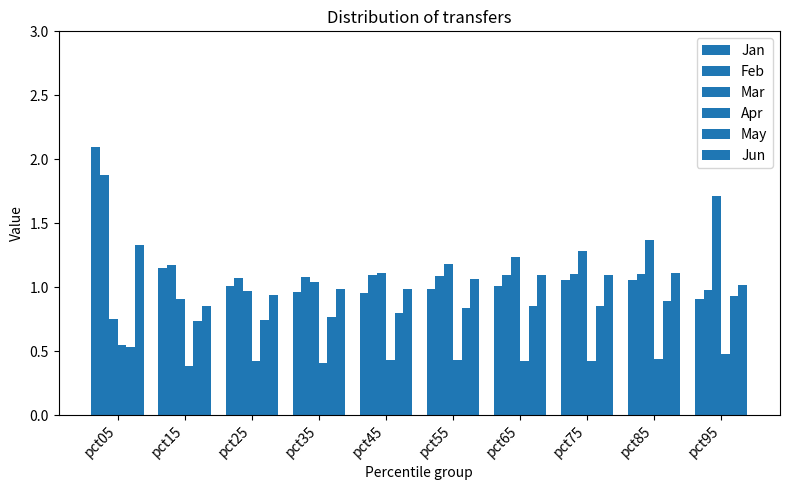

What is the difference between the highest and lowest values at pct45?

0.7